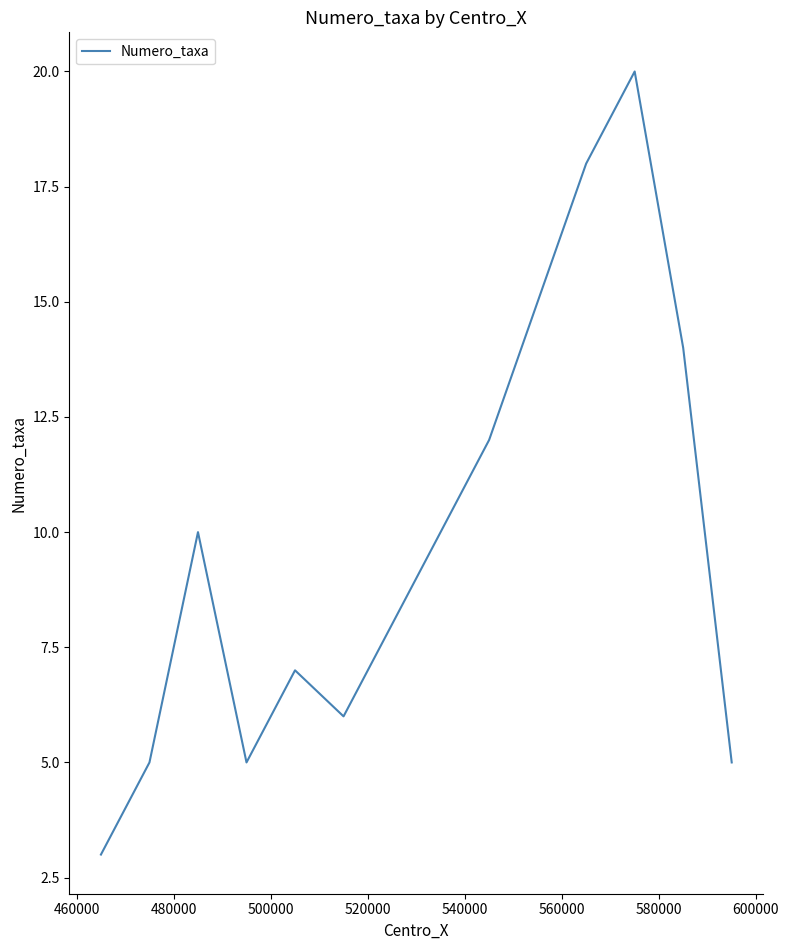

What is the maximum value shown in the chart?

20